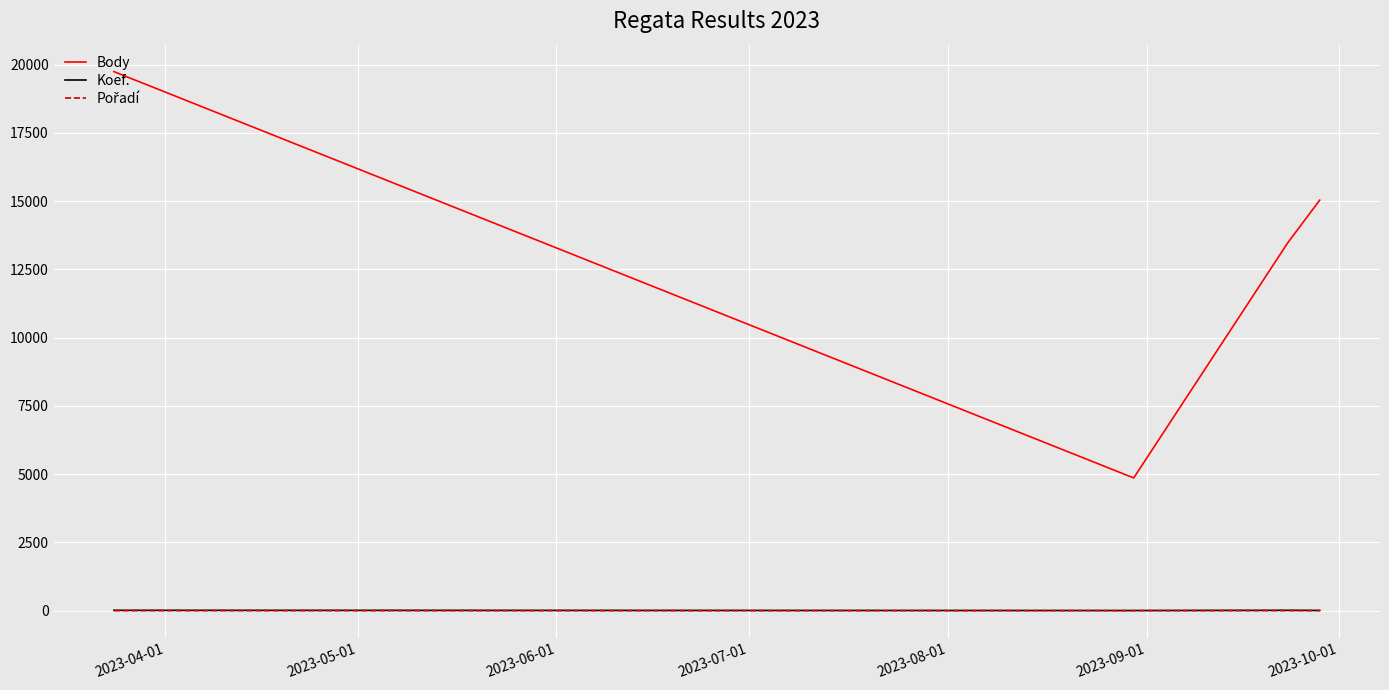

What is the minimum value shown in the chart?

1